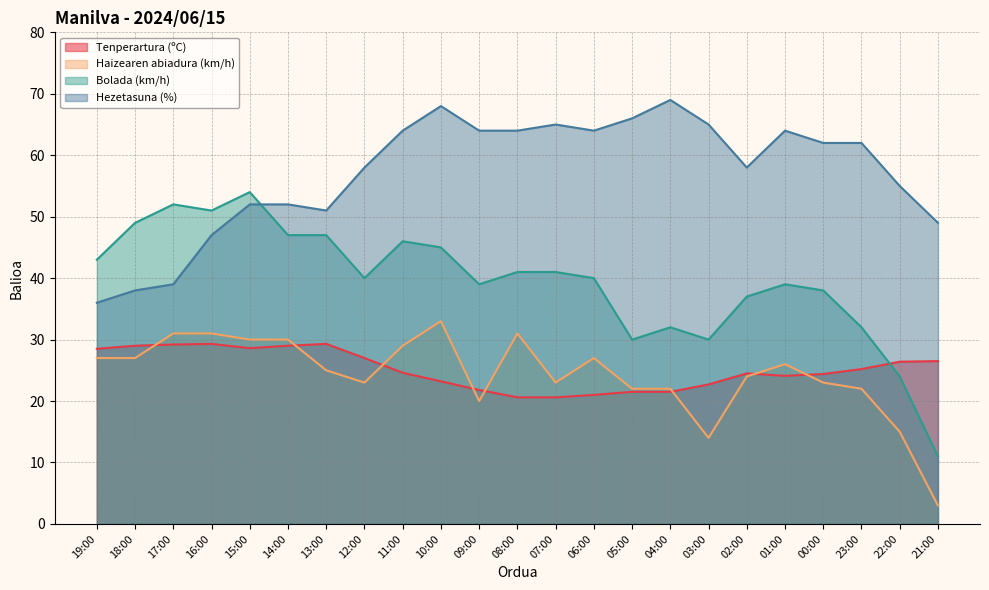

True or false: Hezetasuna (%) has a value of 82.3 at 02:00.

False